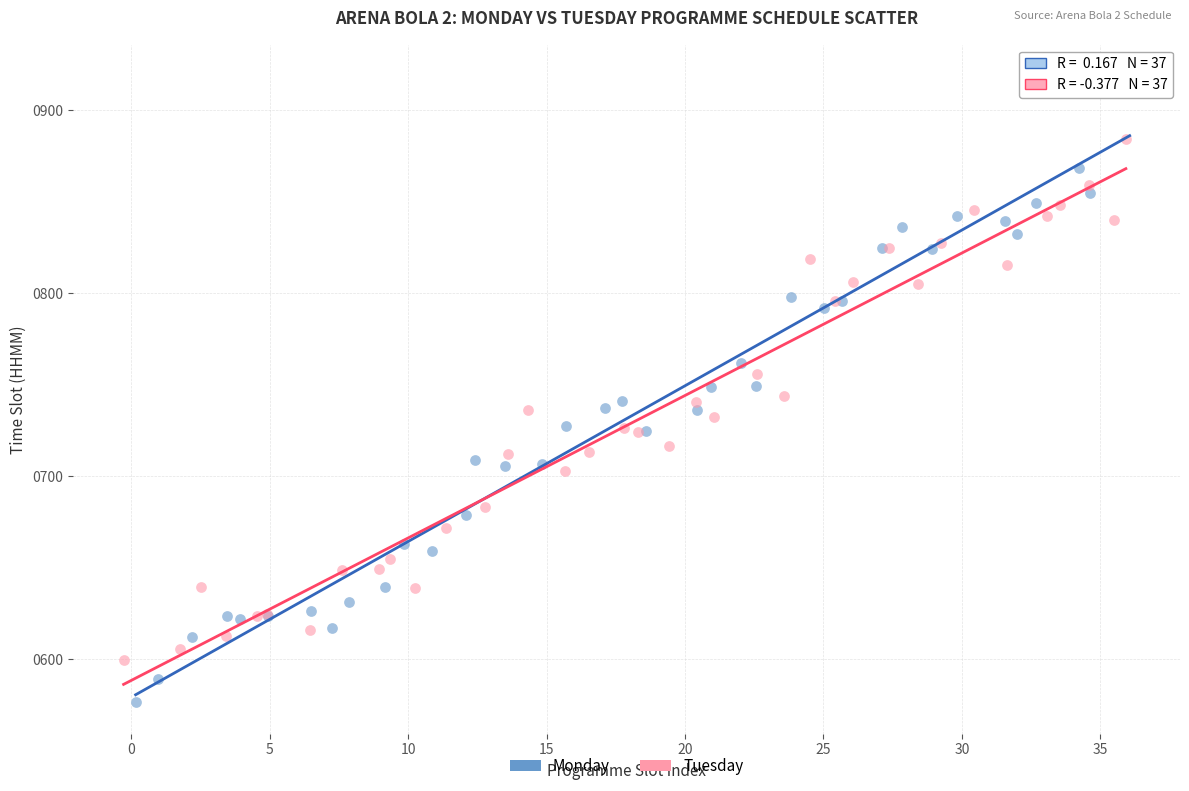

Which series contains the highest Y value?

Monday